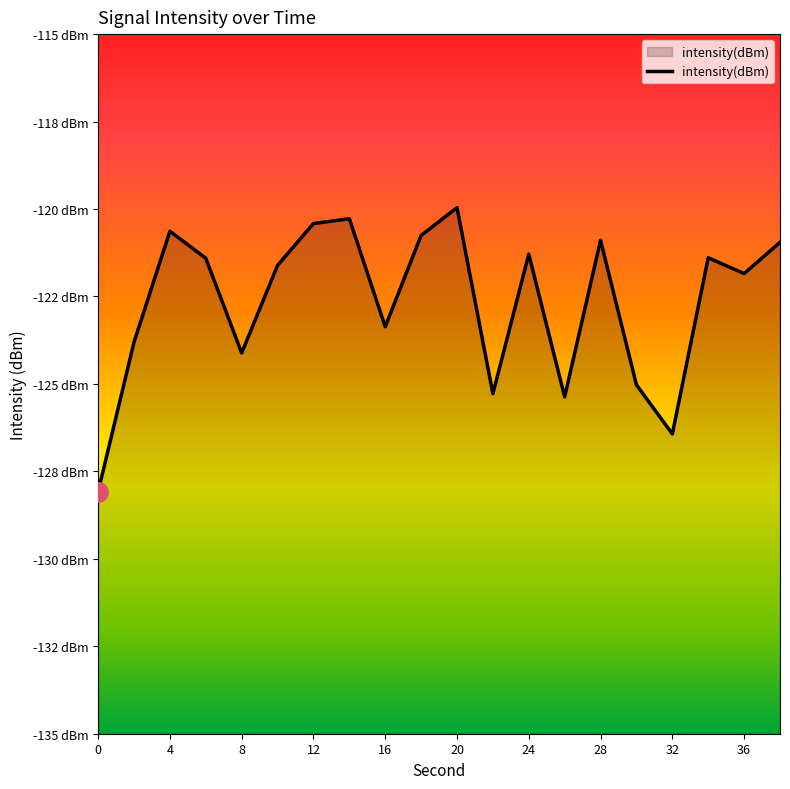

The value at 38 is -79.2. True or false?

False